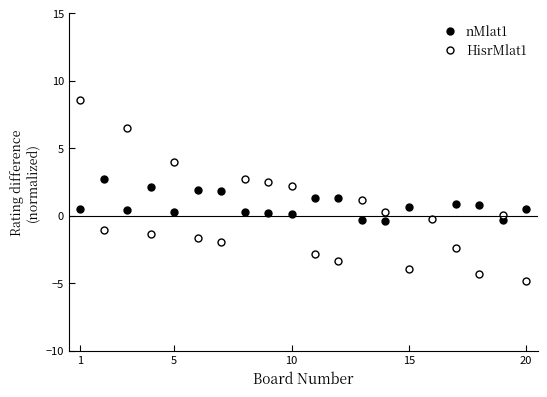

What is the greatest value displayed?

8.6